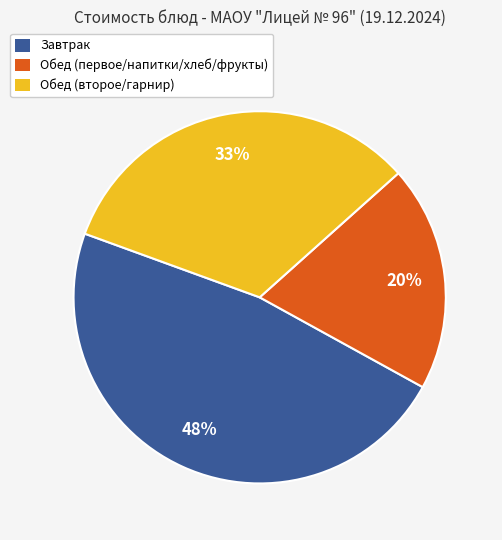

To the nearest percent, what is the average slice percentage?

33%